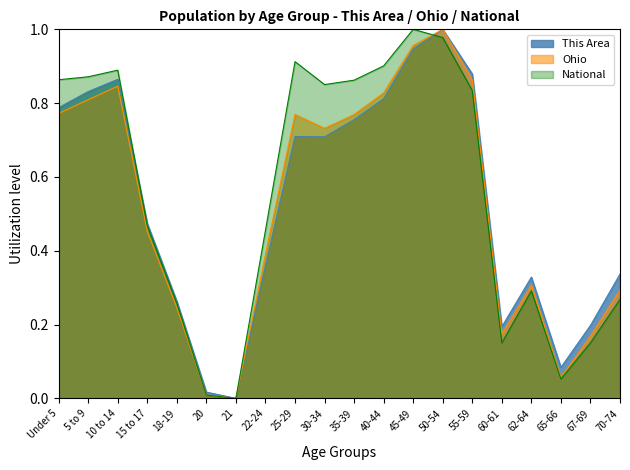

Reading left to right, transcribe all the data shown in this chart.

This Area: Under 5=0.8	5 to 9=0.8	10 to 14=0.9	15 to 17=0.5	18-19=0.3	20=0.0	21=0.0	22-24=0.4	25-29=0.7	30-34=0.7	35-39=0.8	40-44=0.8	45-49=0.9	50-54=1.0	55-59=0.9	60-61=0.2	62-64=0.3	65-66=0.1	67-69=0.2	70-74=0.3
Ohio: Under 5=0.8	5 to 9=0.8	10 to 14=0.8	15 to 17=0.5	18-19=0.2	20=0.0	21=0.0	22-24=0.4	25-29=0.8	30-34=0.7	35-39=0.8	40-44=0.8	45-49=1.0	50-54=1.0	55-59=0.9	60-61=0.2	62-64=0.3	65-66=0.1	67-69=0.2	70-74=0.3
National: Under 5=0.9	5 to 9=0.9	10 to 14=0.9	15 to 17=0.5	18-19=0.3	20=0.0	21=0.0	22-24=0.5	25-29=0.9	30-34=0.9	35-39=0.9	40-44=0.9	45-49=1.0	50-54=1.0	55-59=0.8	60-61=0.2	62-64=0.3	65-66=0.1	67-69=0.2	70-74=0.3